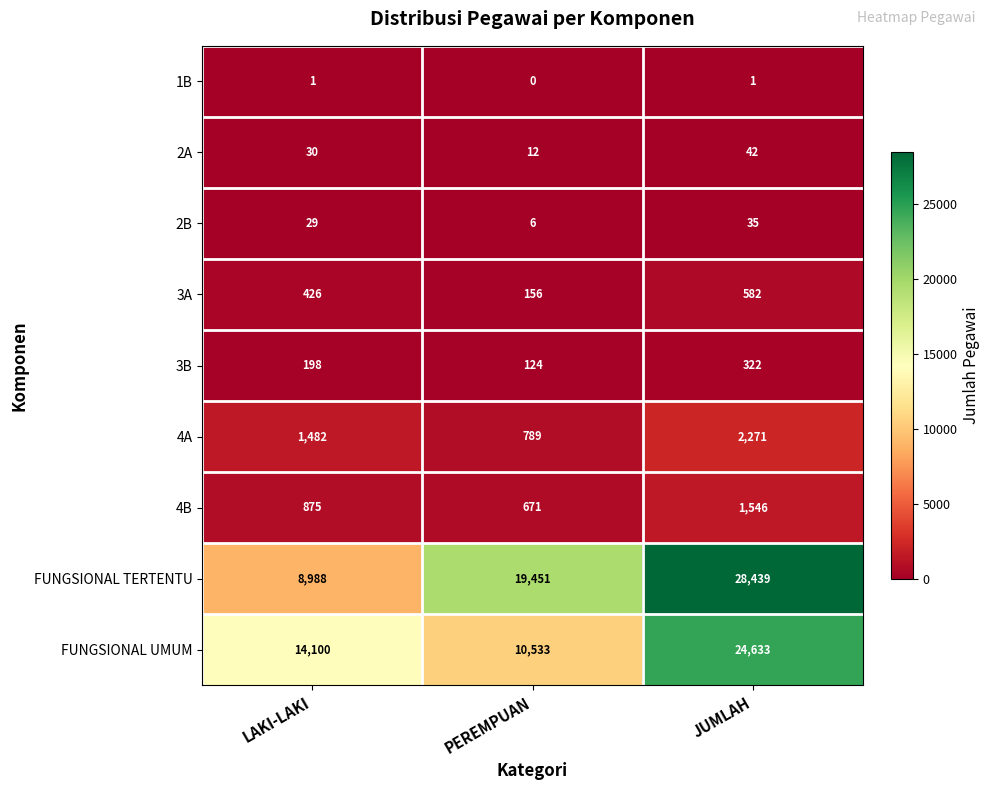

Rank the series by their maximum value, from highest to lowest.

FUNGSIONAL TERTENTU, FUNGSIONAL UMUM, 4A, 4B, 3A, 3B, 2A, 2B, 1B